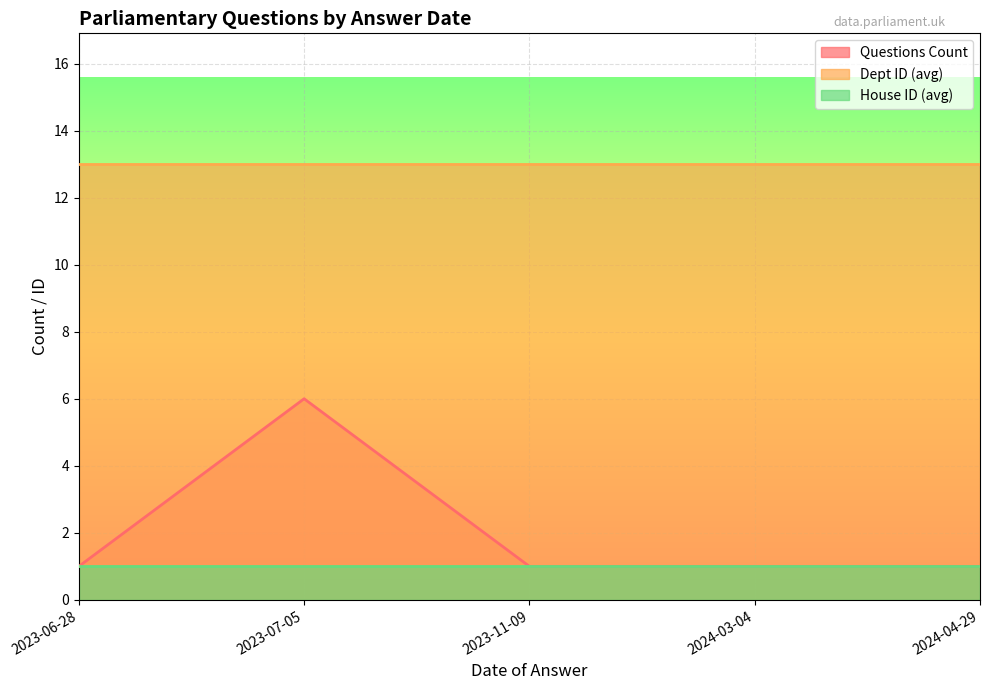

True or false: Questions Count has a value of 1 at 2024-03-04.

True